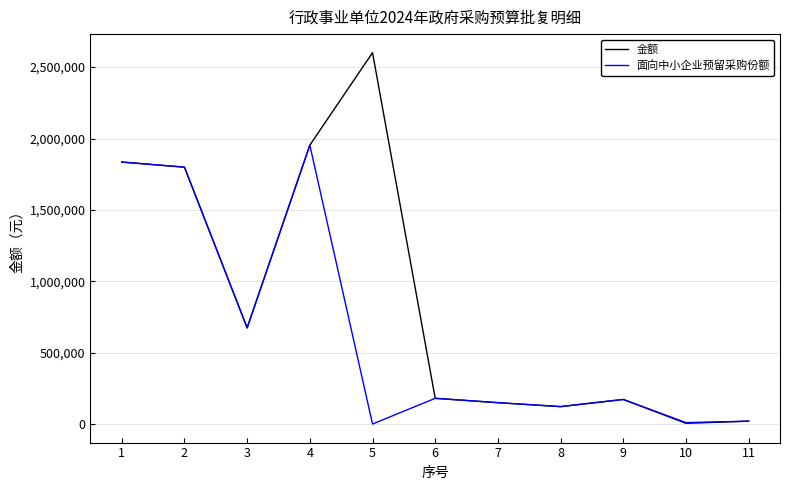

Which series has the largest total across all categories?

金额